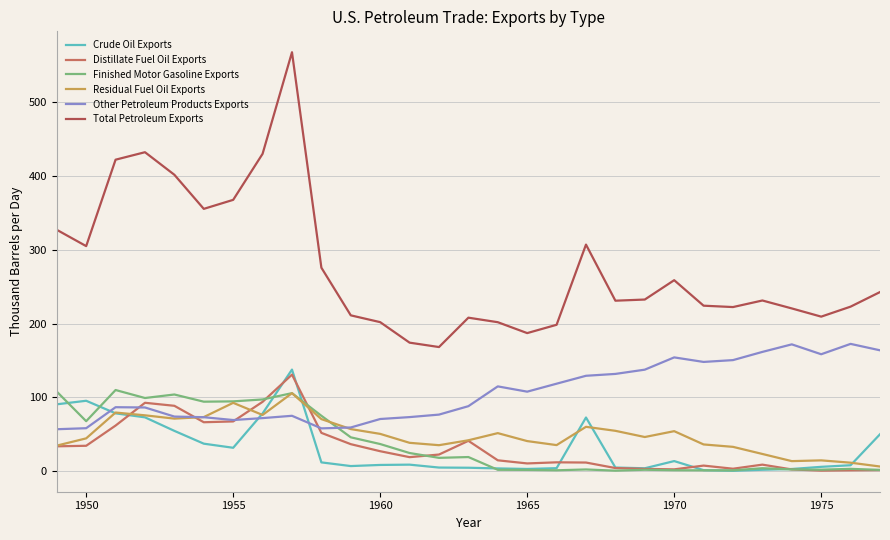

What are all the series names shown in the legend?

Crude Oil Exports, Distillate Fuel Oil Exports, Finished Motor Gasoline Exports, Residual Fuel Oil Exports, Other Petroleum Products Exports, Total Petroleum Exports